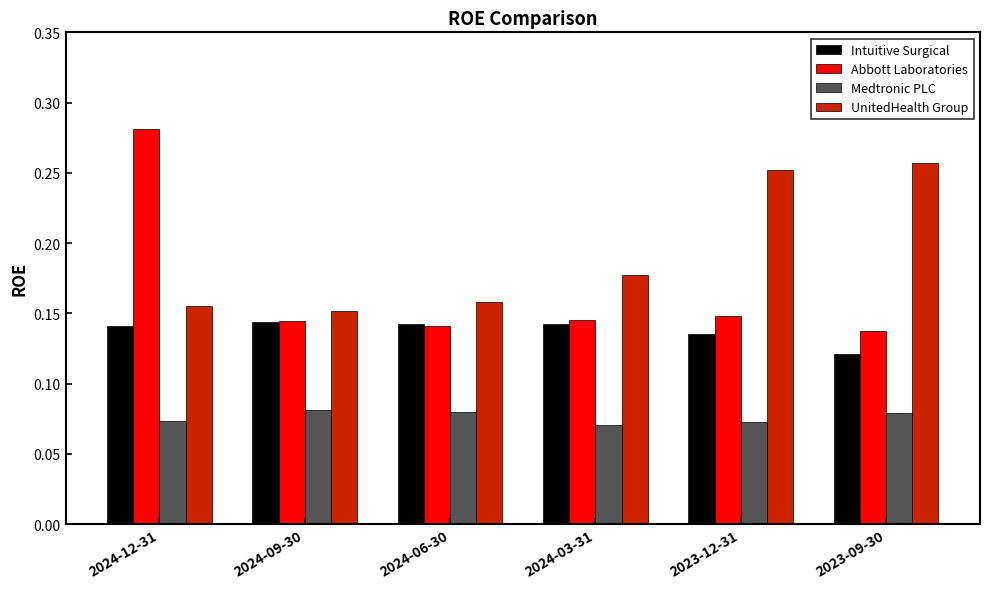

Which category has the lowest value in the Intuitive Surgical series?

2023-09-30